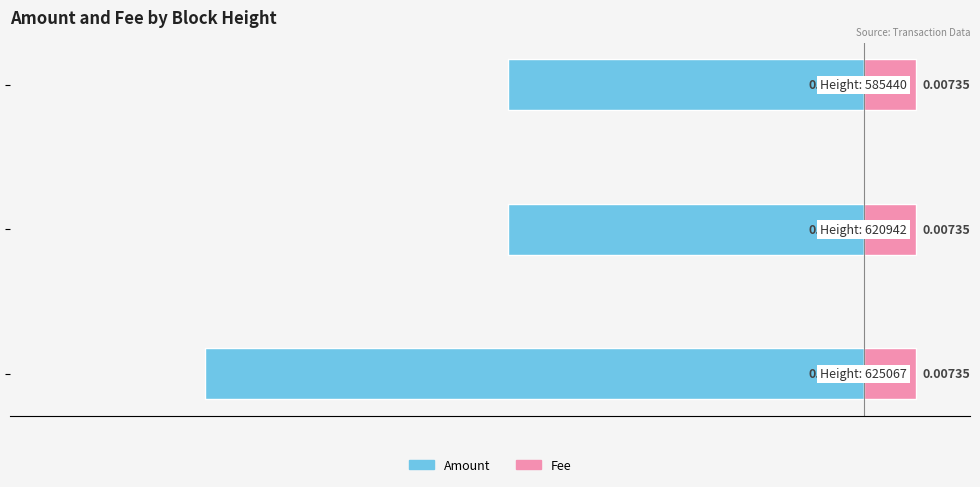

How many groups of bars are there?

3